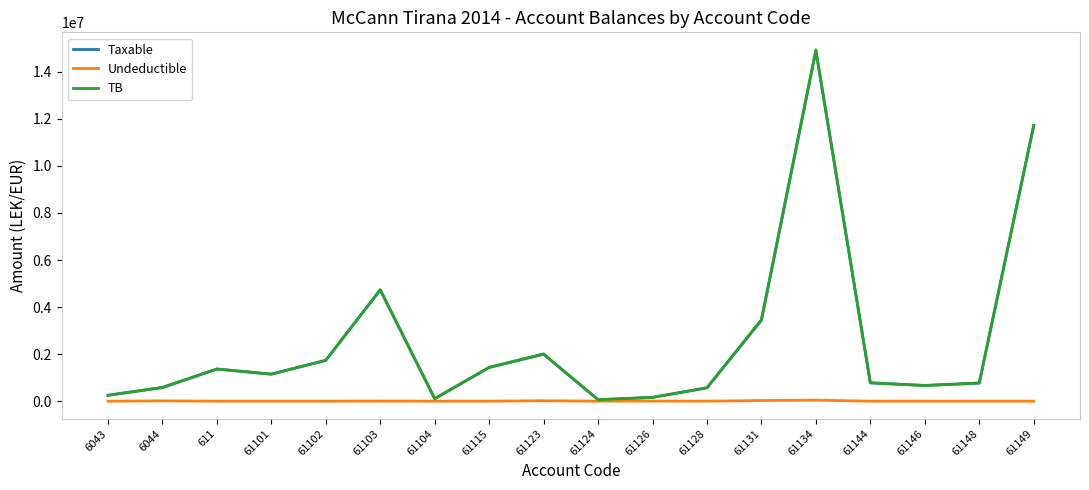

Which series has the widest spread of values?

TB